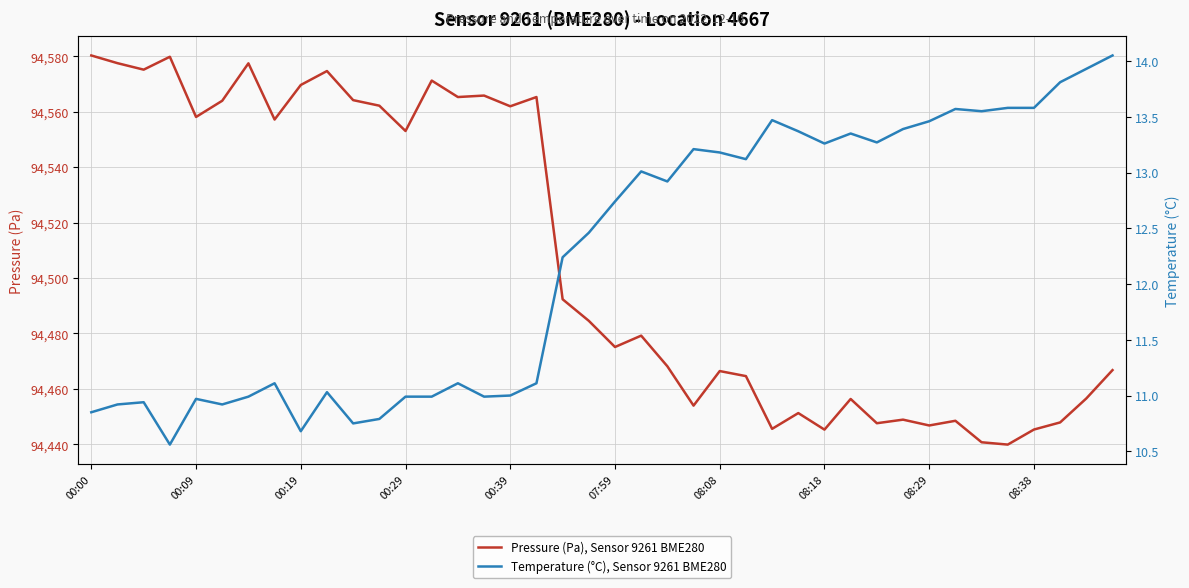

Which category has the lowest value in the Pressure (Pa), Sensor 9261 BME280 series?

35